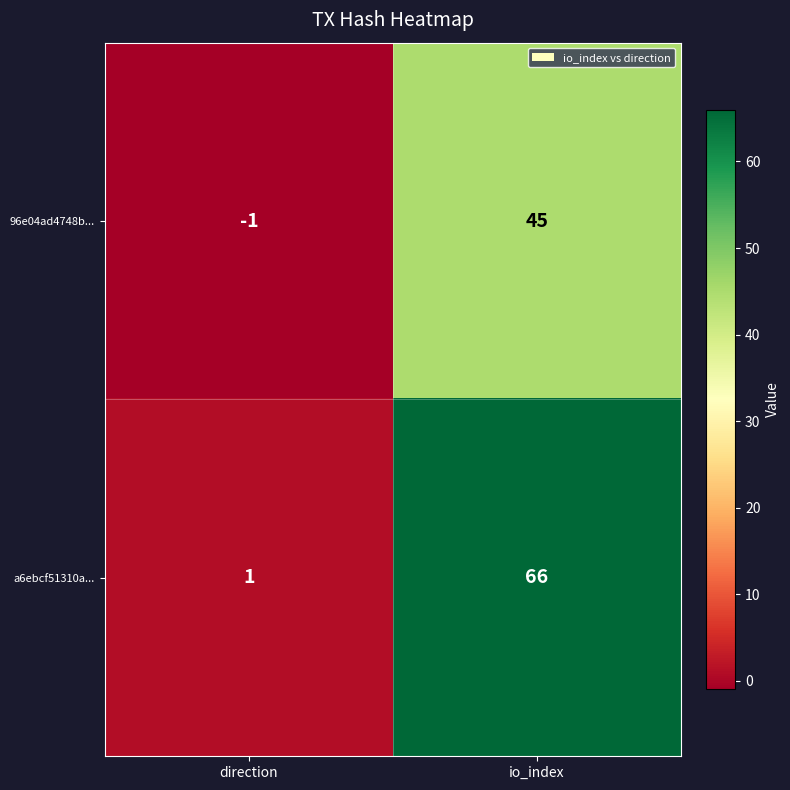

Which label corresponds to the smallest value in the chart?

direction